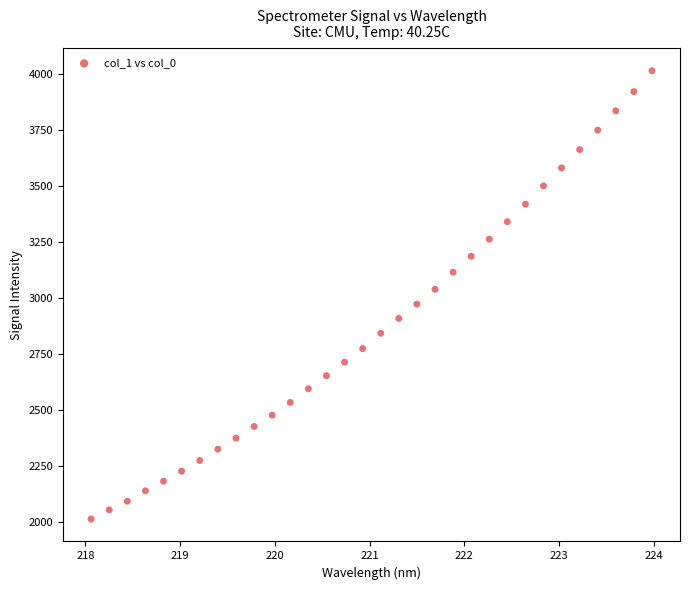

What is the range of X values (max minus min)?

5.9